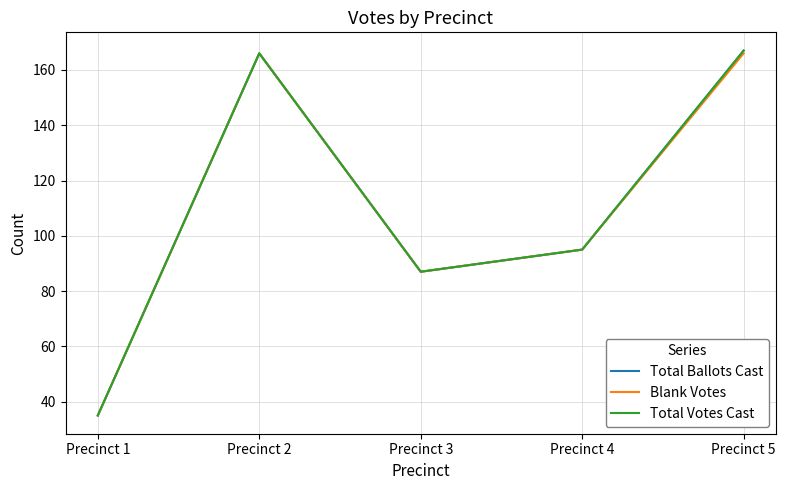

Is this an area chart (filled region under the line)?

No